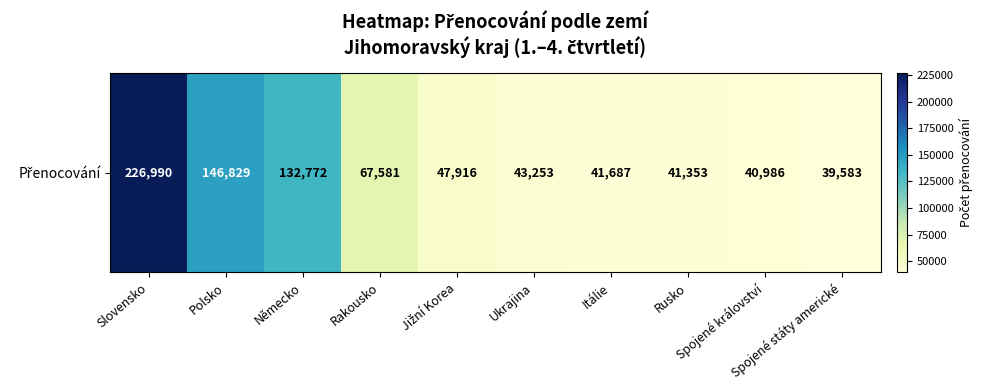

What is the change in value from Slovensko to Německo?

-94218